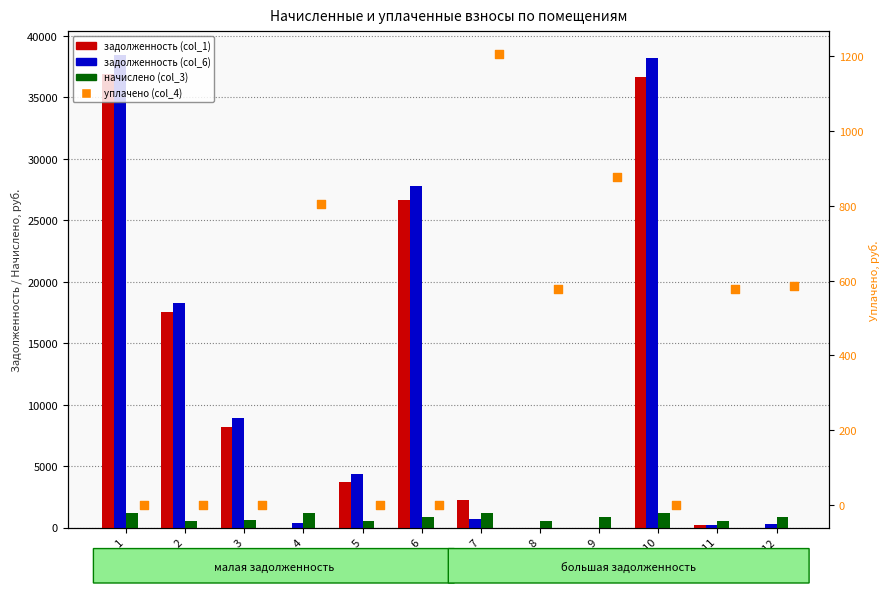

At which category is the sum across all series the highest?

Пом. 1